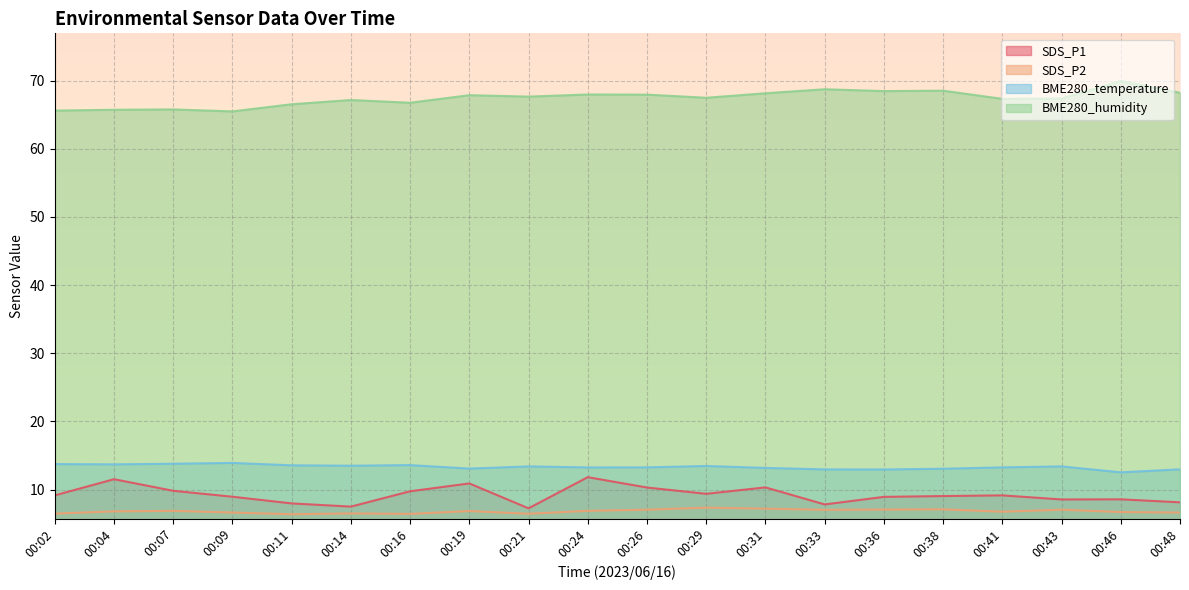

True or false: SDS_P1 and BME280_humidity cross at least once.

False